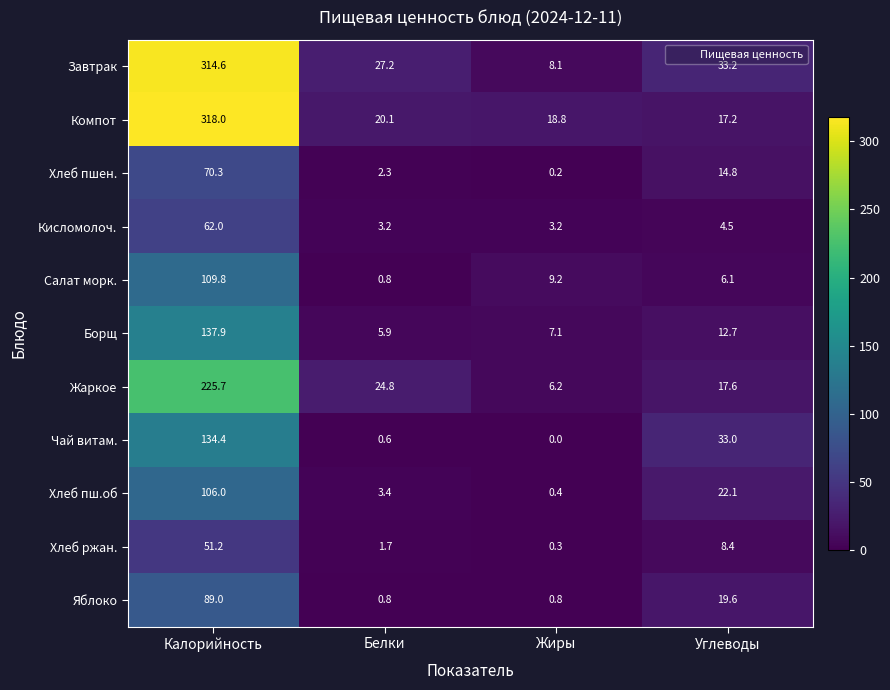

Which series has the widest spread of values?

Завтрак